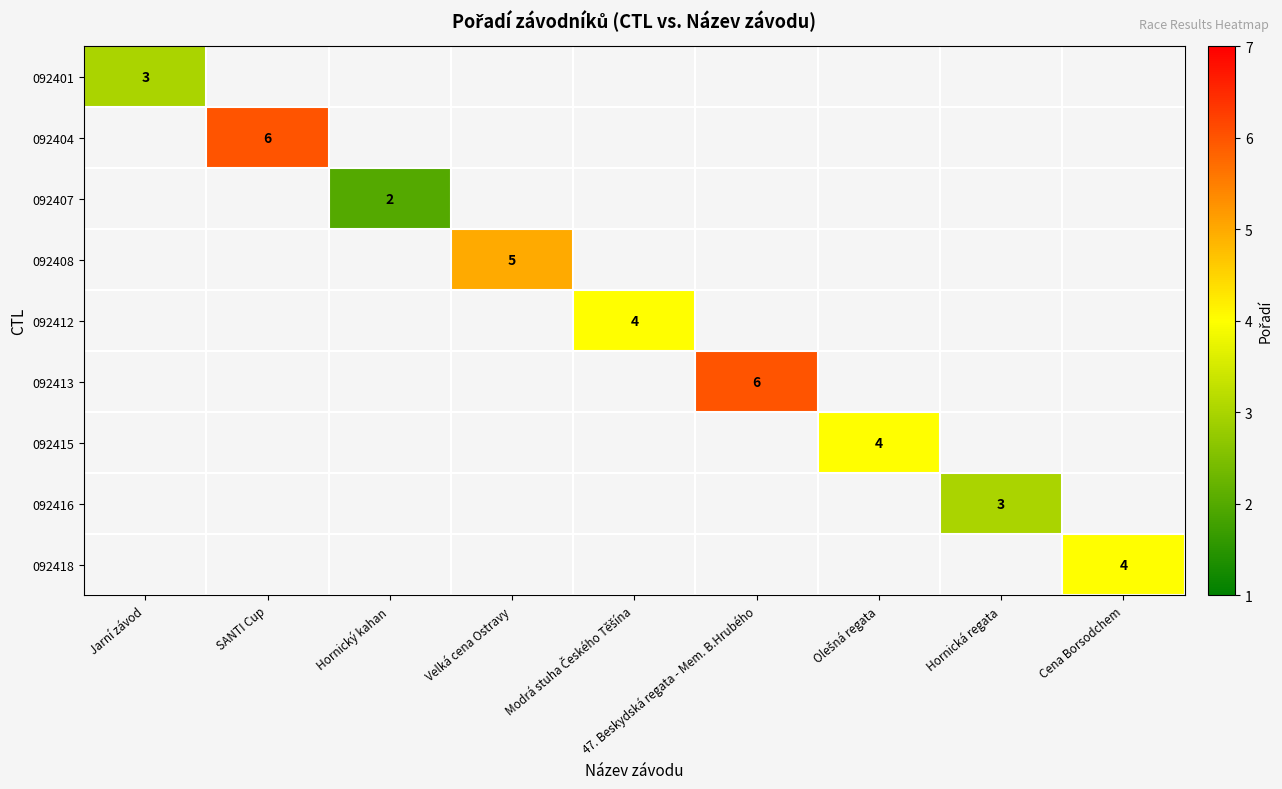

True or false: 092416 has a value of 5 at Hornická regata.

False